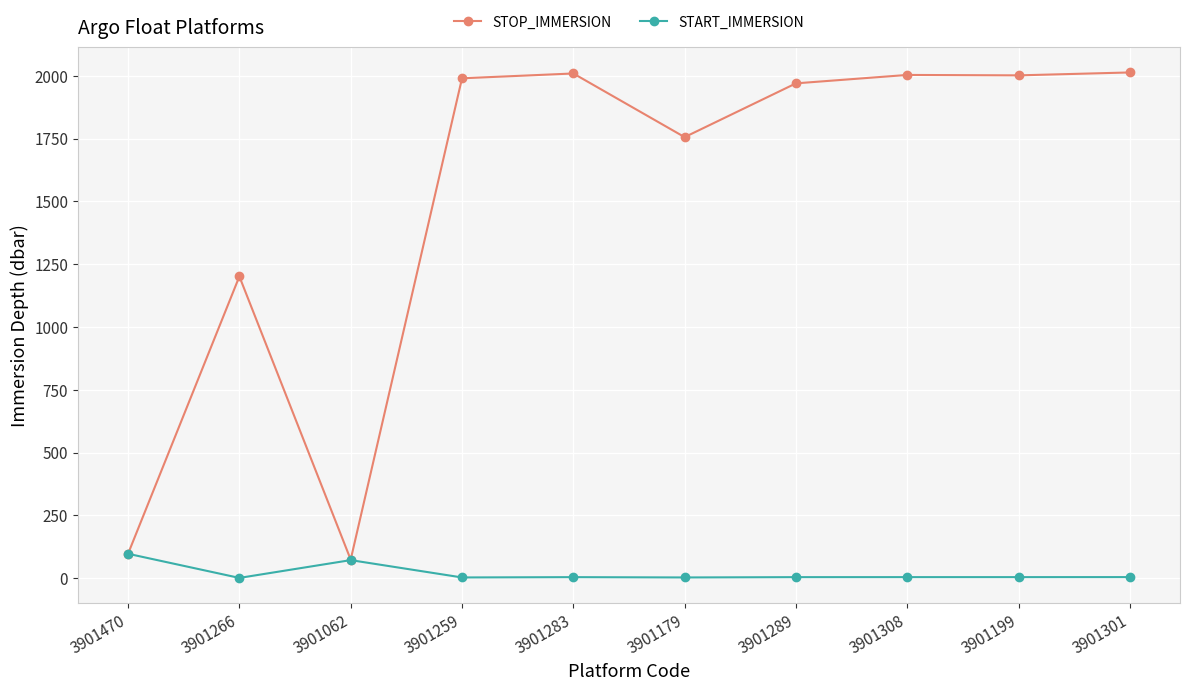

How many categories are shown in the chart?

10